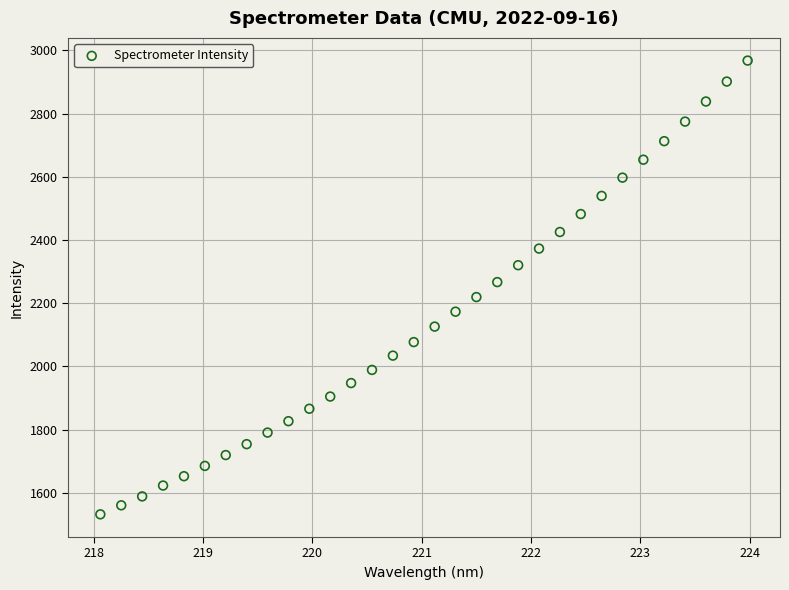

What is the range of X values (max minus min)?

5.9